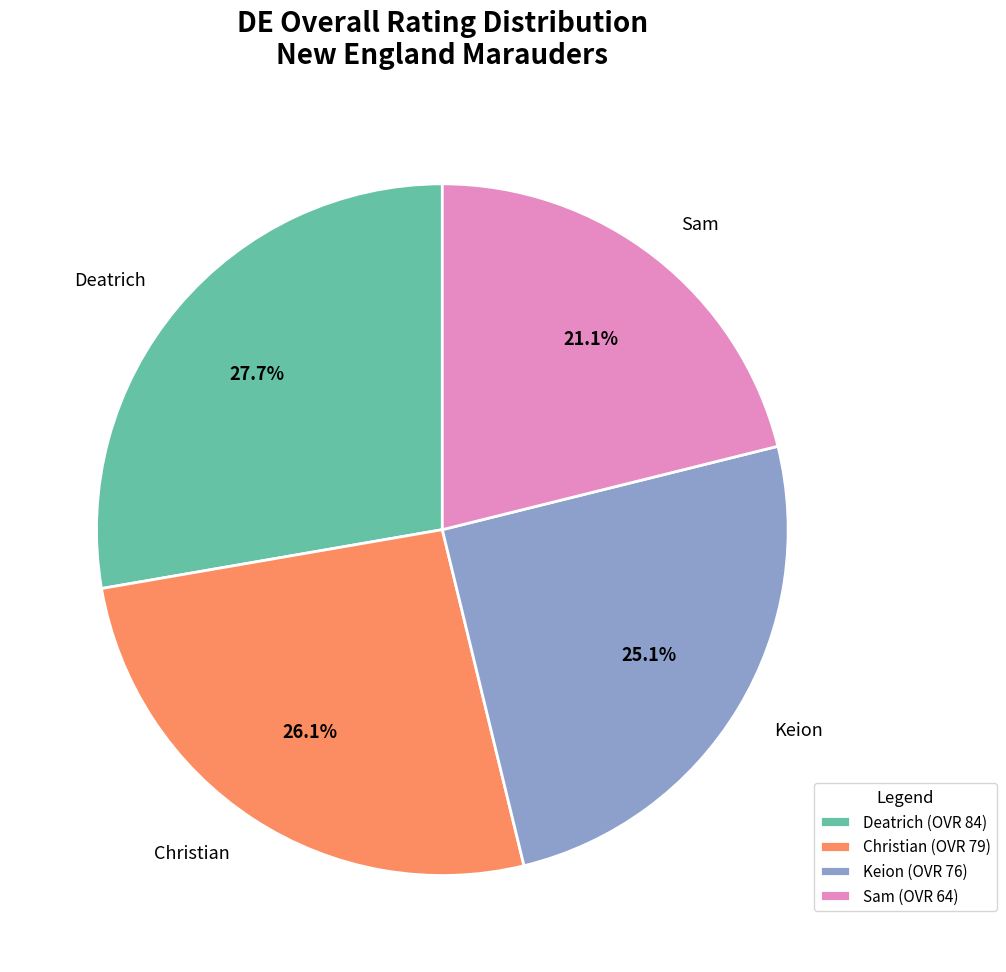

Is there a majority slice in this chart?

No